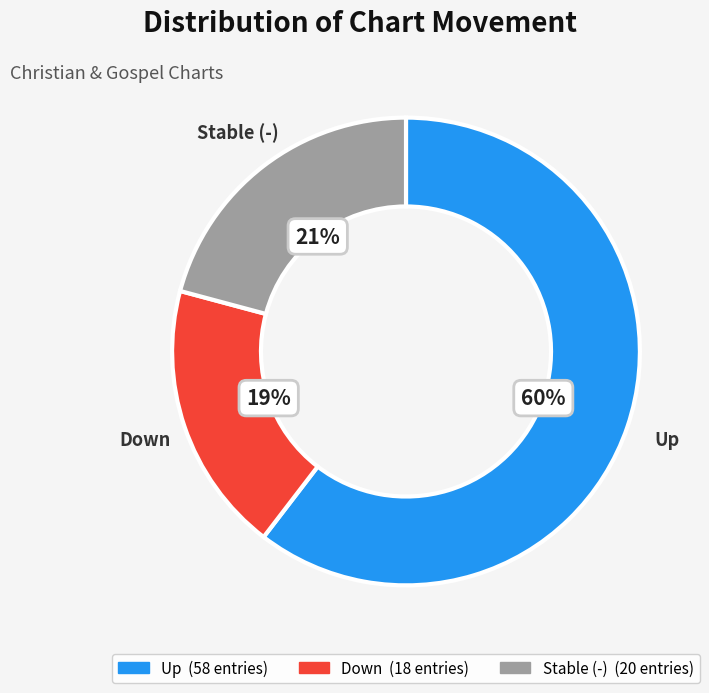

How many slices are in this pie chart?

3